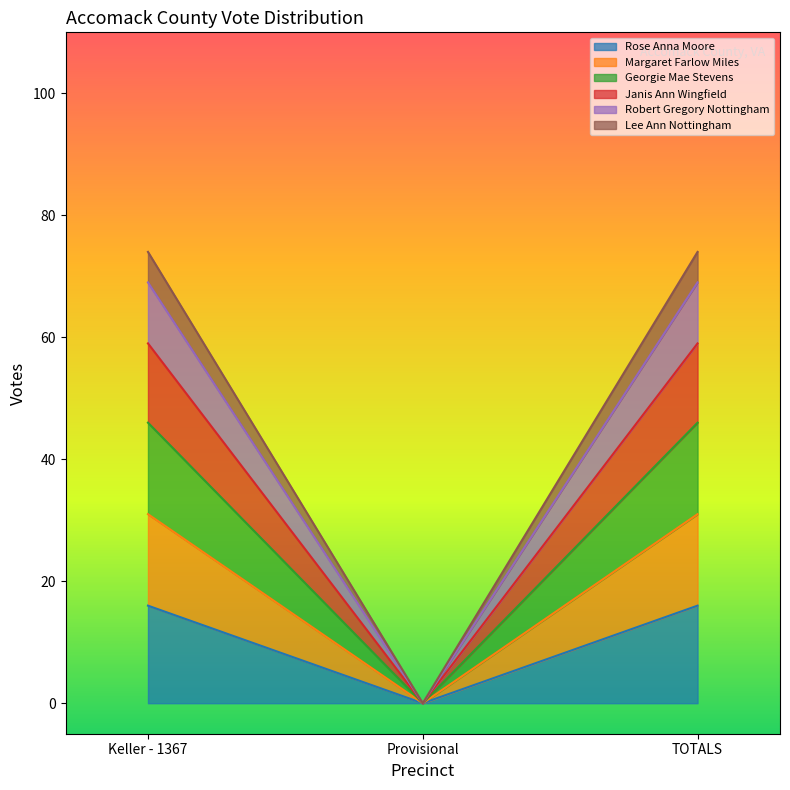

How many values in the Rose Anna Moore series are below 16?

1